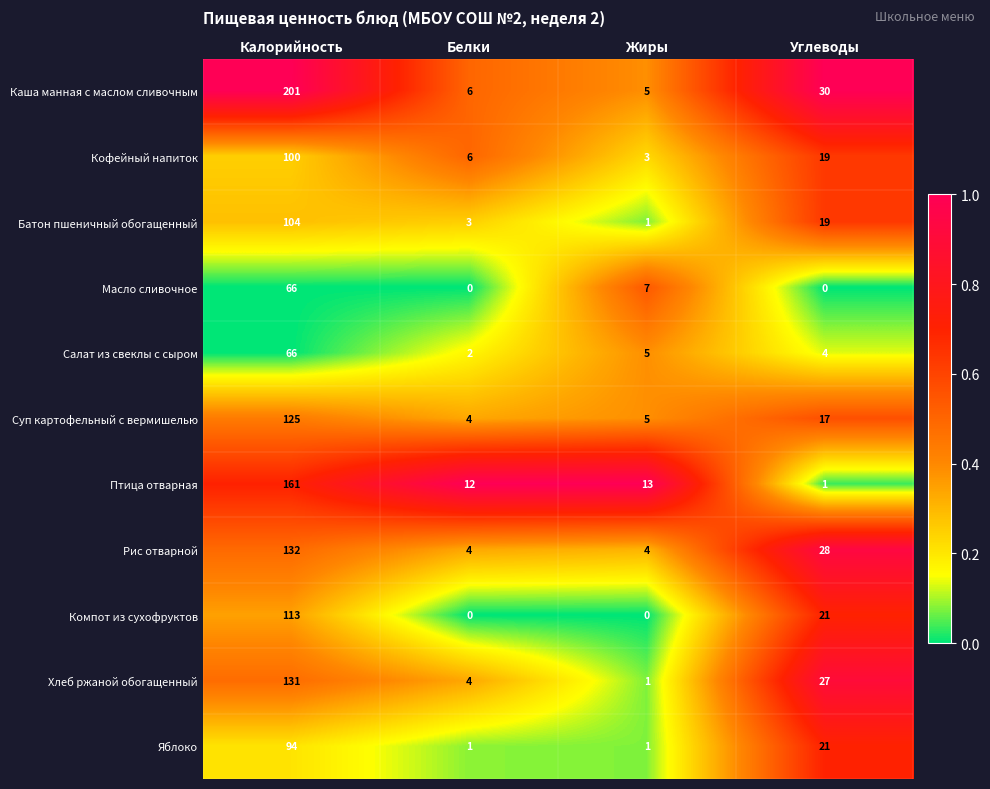

Which series has the widest spread of values?

Каша манная с маслом сливочным